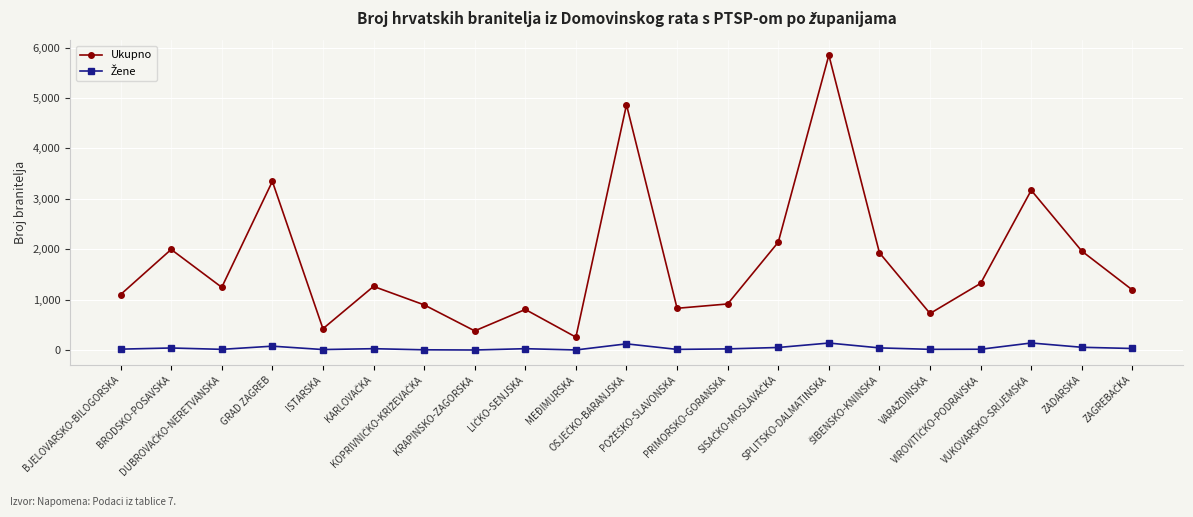

Which series has the largest total across all categories?

Ukupno